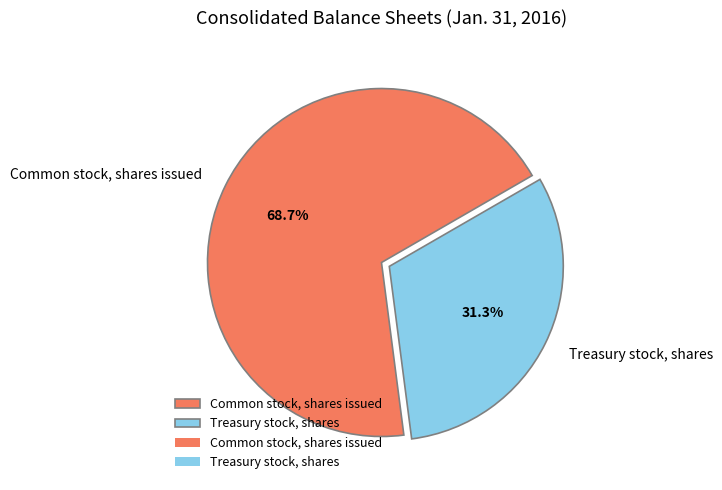

True or false: Common stock, shares issued accounts for 54% of the total.

False